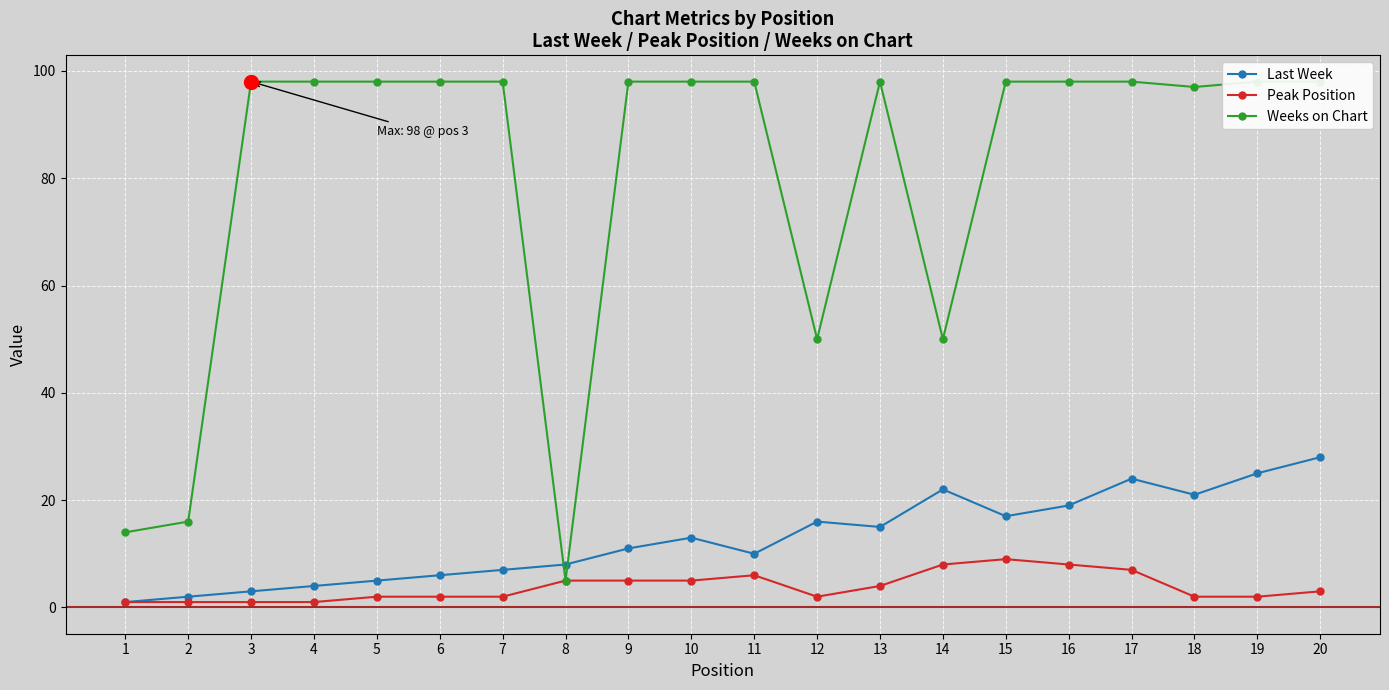

Reading left to right, list all the values displayed in this chart.

Last Week: 1=1	2=2	3=3	4=4	5=5	6=6	7=7	8=8	9=11	10=13	11=10	12=16	13=15	14=22	15=17	16=19	17=24	18=21	19=25	20=28
Peak Position: 1=1	2=1	3=1	4=1	5=2	6=2	7=2	8=5	9=5	10=5	11=6	12=2	13=4	14=8	15=9	16=8	17=7	18=2	19=2	20=3
Weeks on Chart: 1=14	2=16	3=98	4=98	5=98	6=98	7=98	8=5	9=98	10=98	11=98	12=50	13=98	14=50	15=98	16=98	17=98	18=97	19=98	20=98